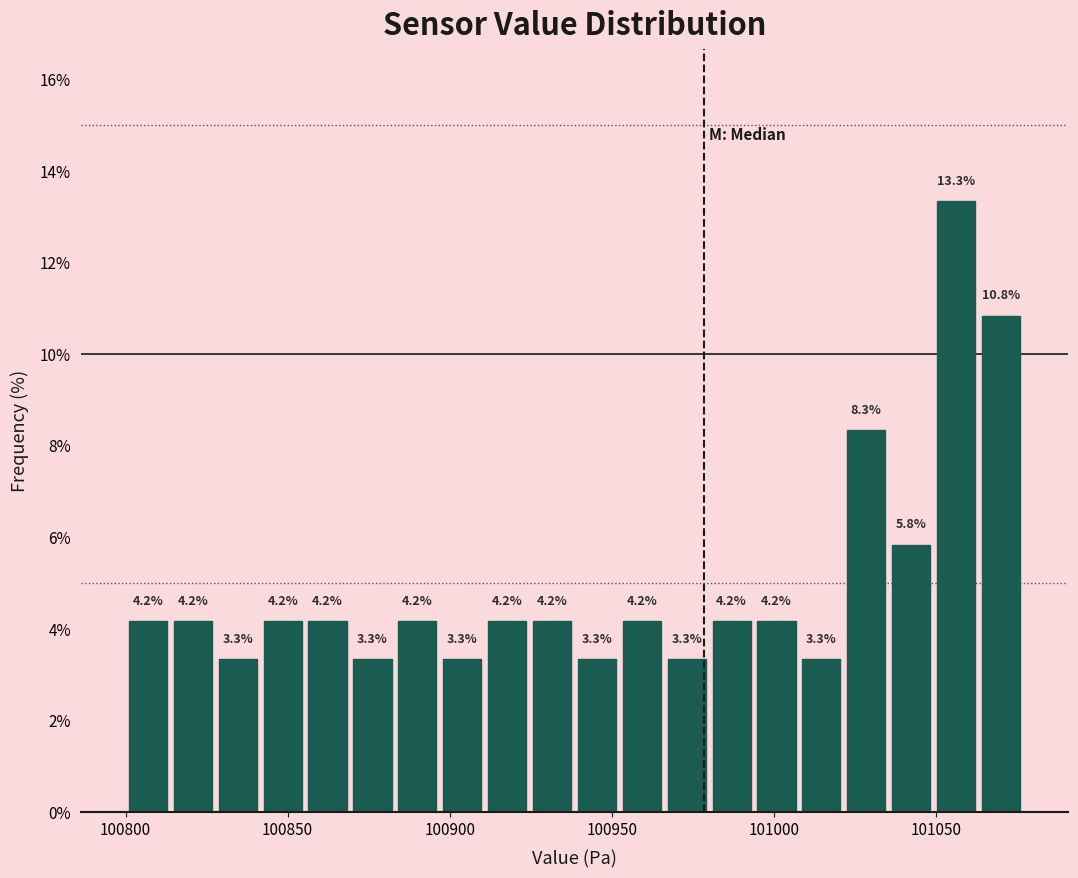

Read against the x-axis, roughly where is the centre of the tallest bar?

101055